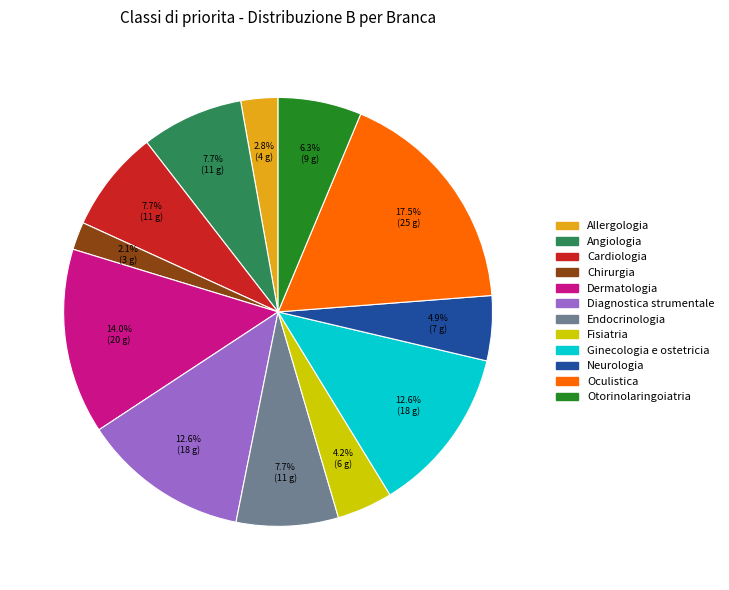

To the nearest percent, what is the difference between the Fisiatria and Dermatologia slice percentages?

10%